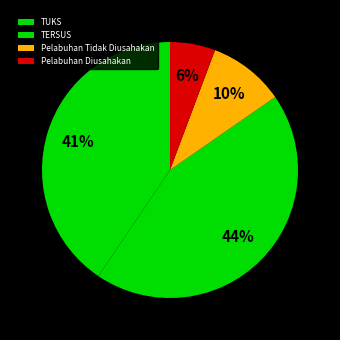

Which category has the smallest portion of the pie?

Pelabuhan Diusahakan